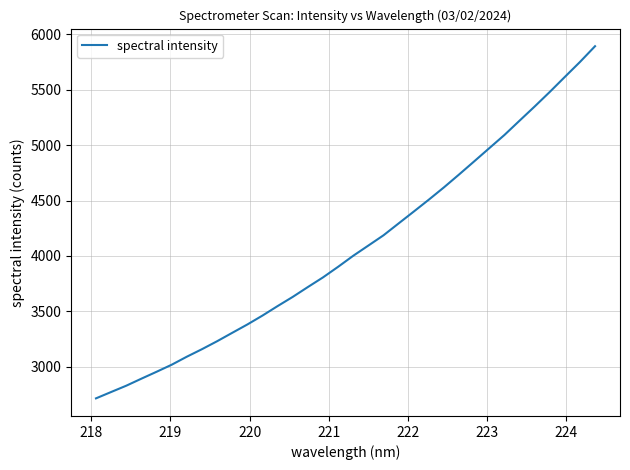

Does the chart have visible grid lines?

Yes